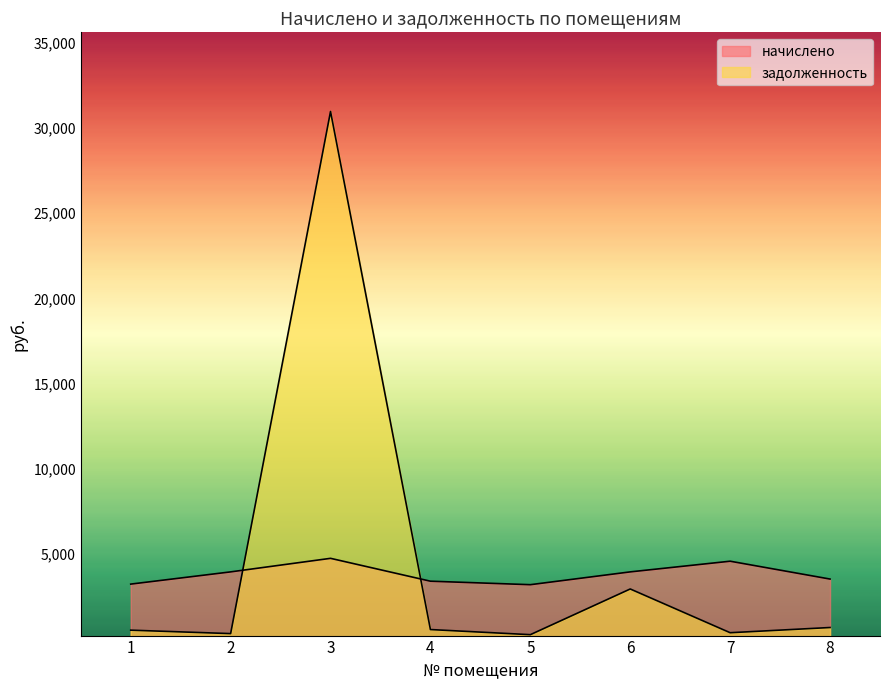

Count the number of data series in this chart.

2